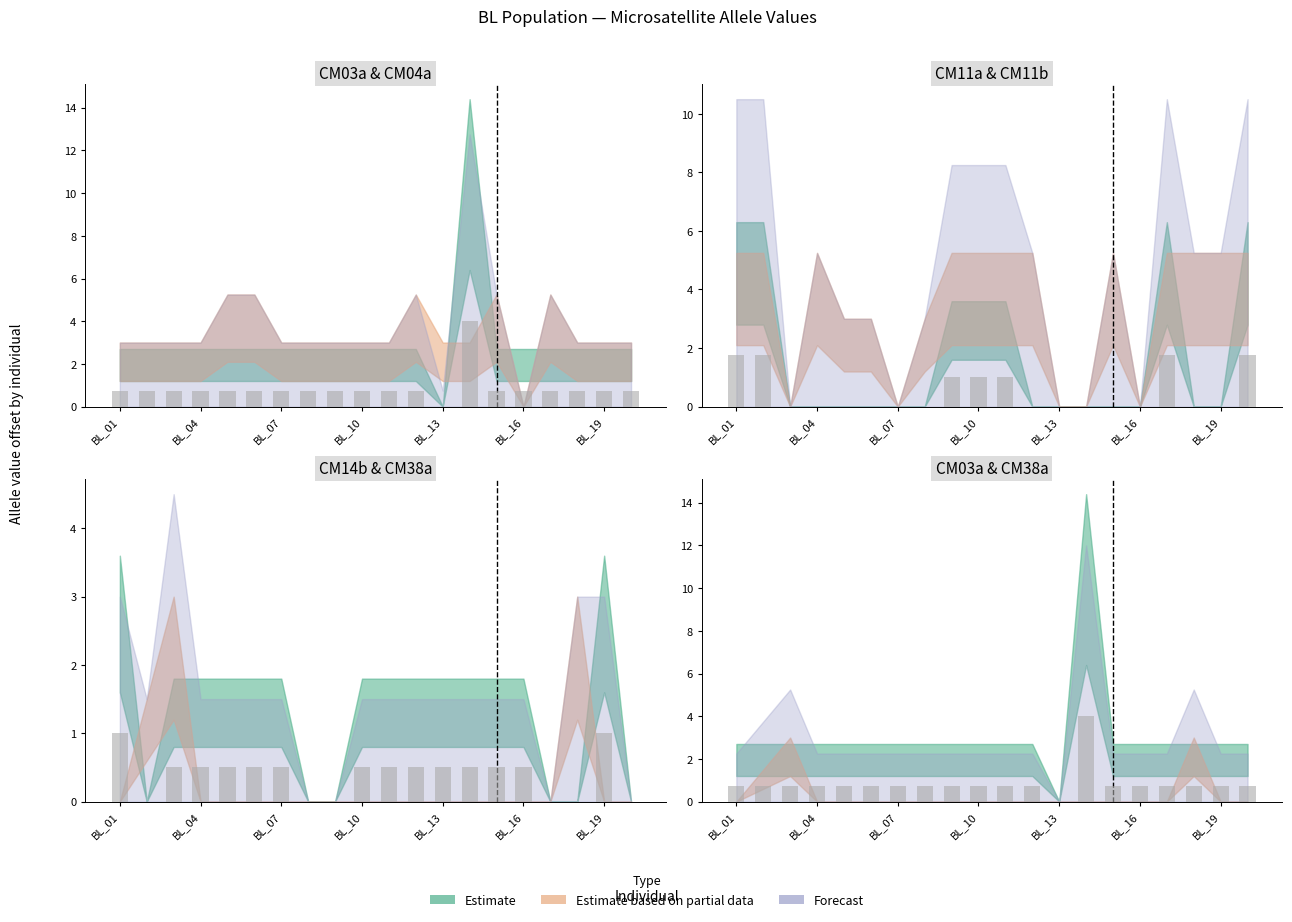

Count the CM14b values in the range 0 to 1.

20